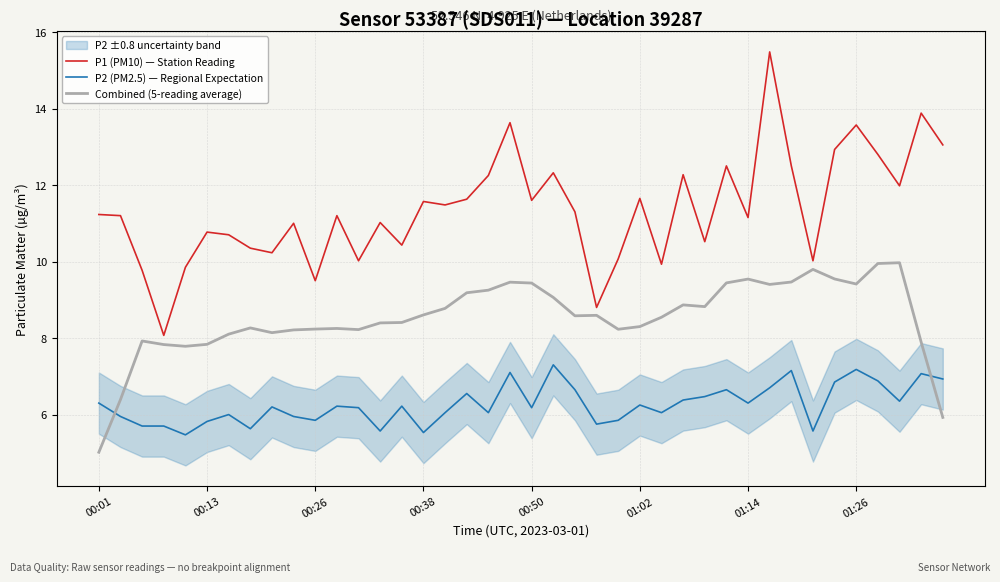

What is the total value across all series at 00:01?

22.5